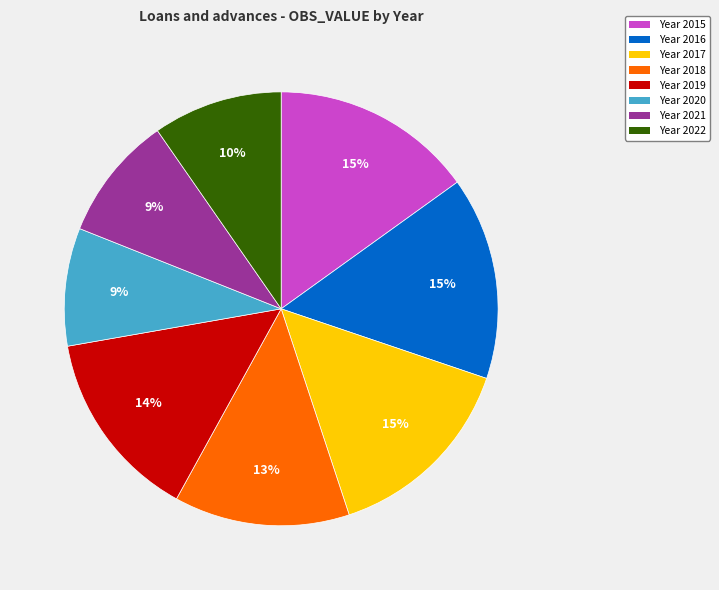

To the nearest percent, what portion does Year 2022 represent?

10%